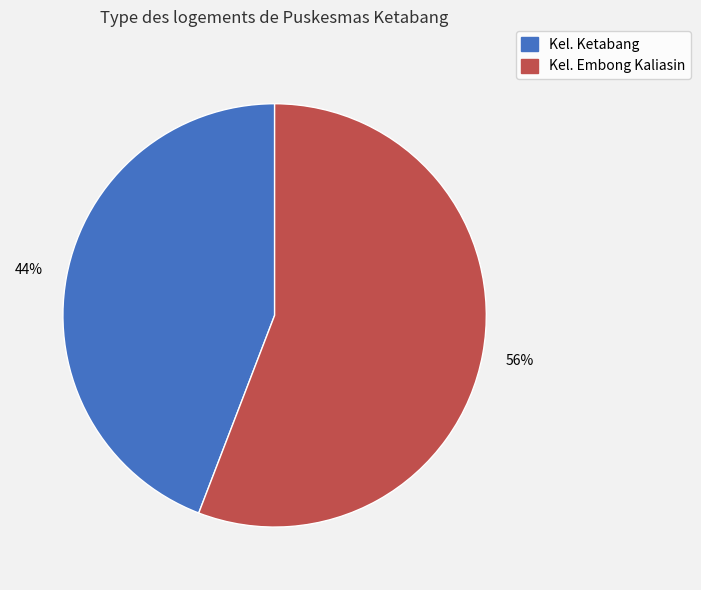

Is there any slice that represents more than half of the pie?

Yes